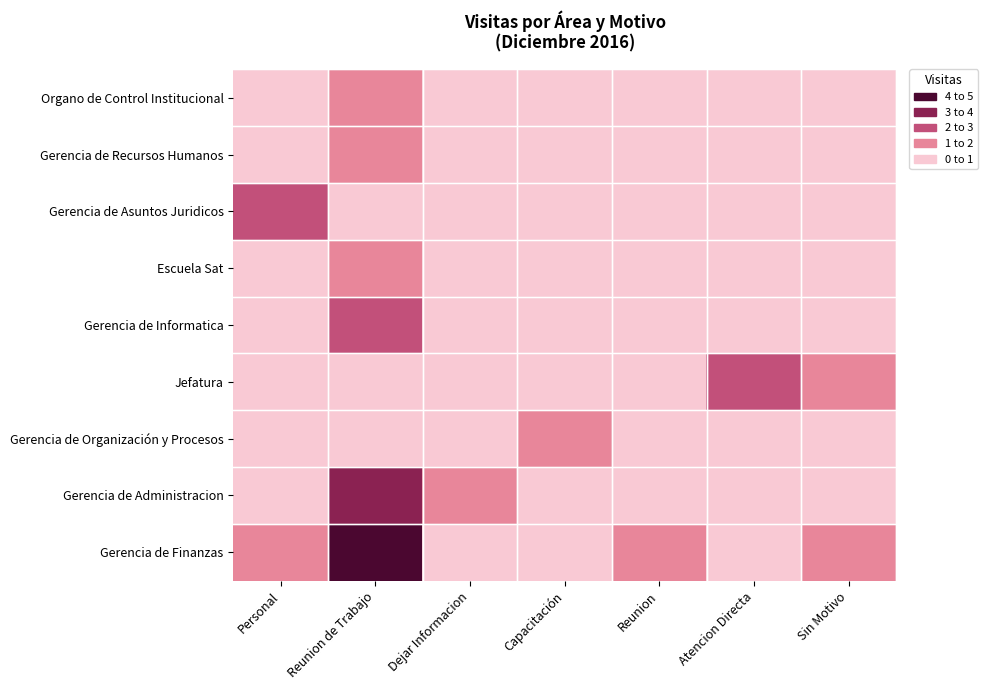

Reading left to right, transcribe all the data shown in this chart.

Gerencia de Finanzas: Personal=1	Reunion de Trabajo=4	Dejar Informacion=0	Capacitación=0	Reunion=1	Atencion Directa=0	Sin Motivo=1
Gerencia de Administracion: Personal=0	Reunion de Trabajo=3	Dejar Informacion=1	Capacitación=0	Reunion=0	Atencion Directa=0	Sin Motivo=0
Gerencia de Organización y Procesos: Personal=0	Reunion de Trabajo=0	Dejar Informacion=0	Capacitación=1	Reunion=0	Atencion Directa=0	Sin Motivo=0
Jefatura: Personal=0	Reunion de Trabajo=0	Dejar Informacion=0	Capacitación=0	Reunion=0	Atencion Directa=2	Sin Motivo=1
Gerencia de Informatica: Personal=0	Reunion de Trabajo=2	Dejar Informacion=0	Capacitación=0	Reunion=0	Atencion Directa=0	Sin Motivo=0
Escuela Sat: Personal=0	Reunion de Trabajo=1	Dejar Informacion=0	Capacitación=0	Reunion=0	Atencion Directa=0	Sin Motivo=0
Gerencia de Asuntos Juridicos: Personal=2	Reunion de Trabajo=0	Dejar Informacion=0	Capacitación=0	Reunion=0	Atencion Directa=0	Sin Motivo=0
Gerencia de Recursos Humanos: Personal=0	Reunion de Trabajo=1	Dejar Informacion=0	Capacitación=0	Reunion=0	Atencion Directa=0	Sin Motivo=0
Organo de Control Institucional: Personal=0	Reunion de Trabajo=1	Dejar Informacion=0	Capacitación=0	Reunion=0	Atencion Directa=0	Sin Motivo=0